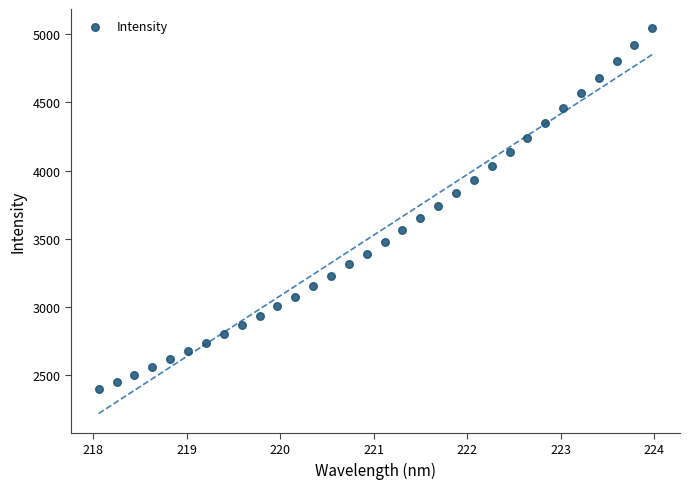

What is the range of Y values (max minus min)?

2643.7